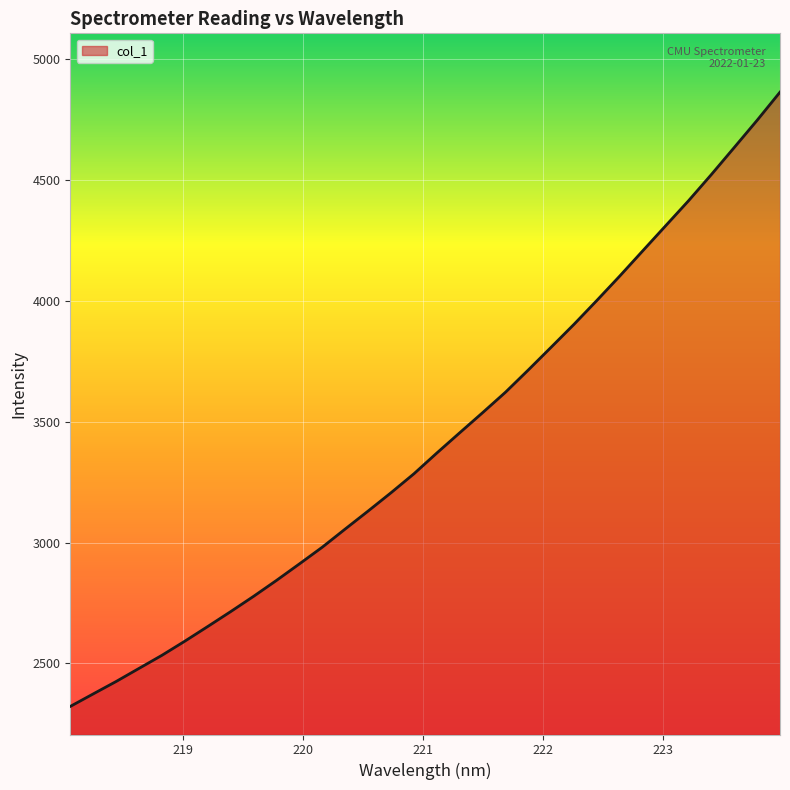

What is the smallest value displayed?

2322.5